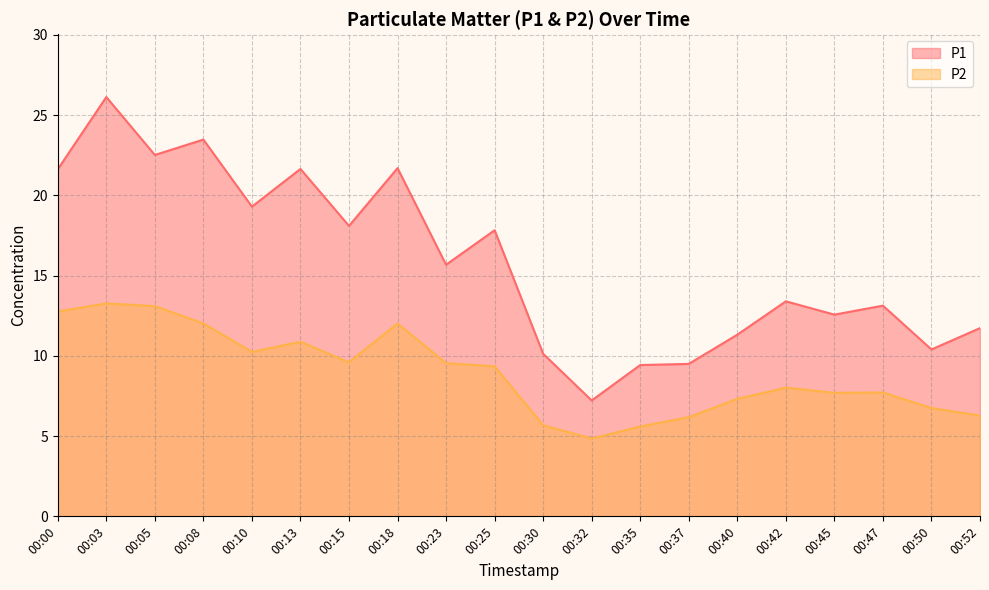

At which label does P1 reach its minimum?

00:32